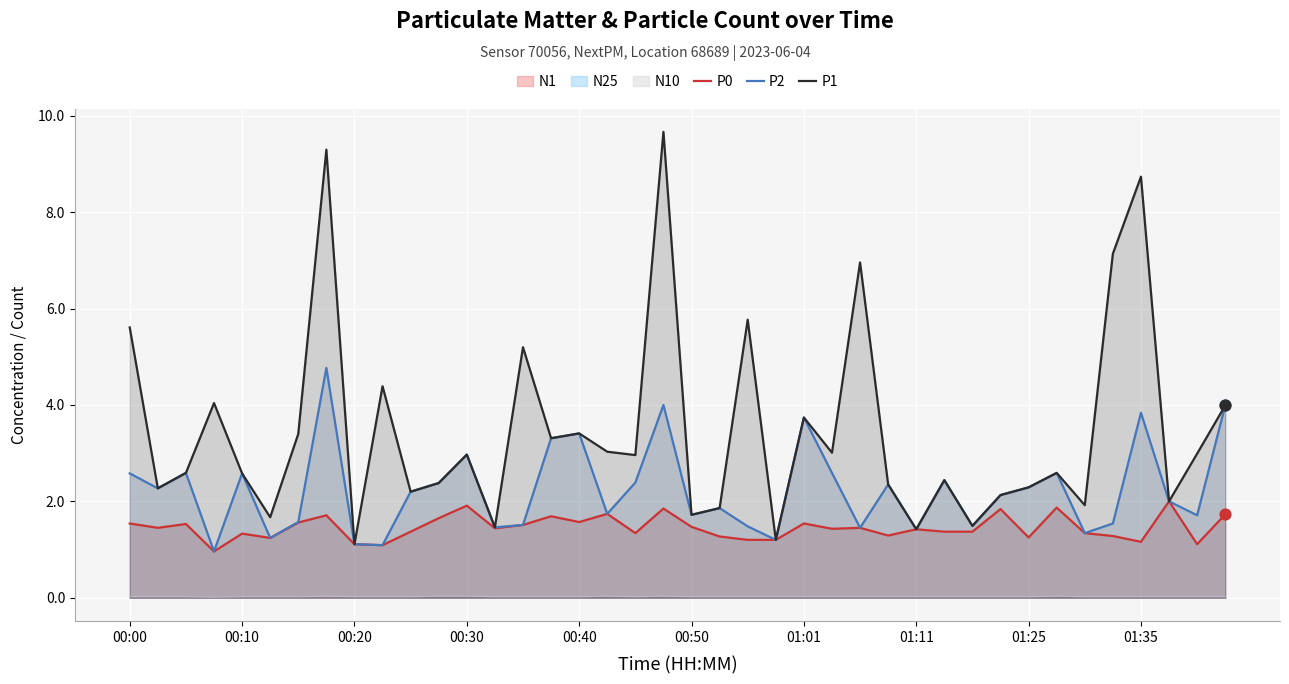

At how many categories does at least one series exceed 9?

2